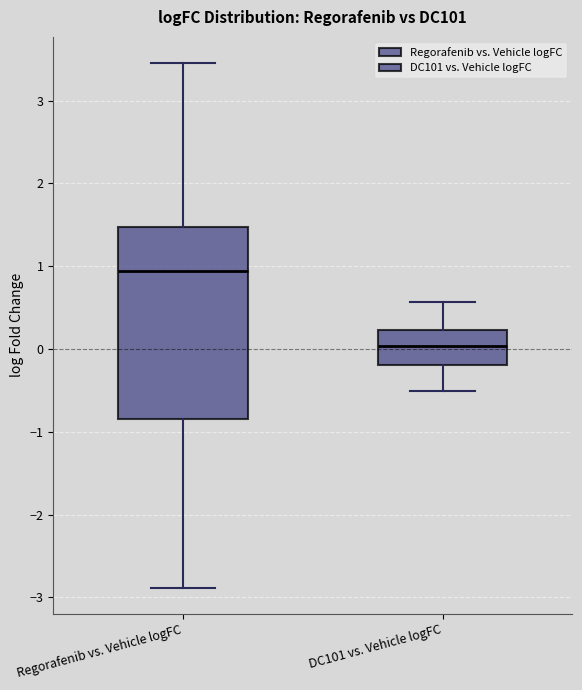

Which box is the tallest, from its lower edge to its upper edge?

Regorafenib vs. Vehicle logFC